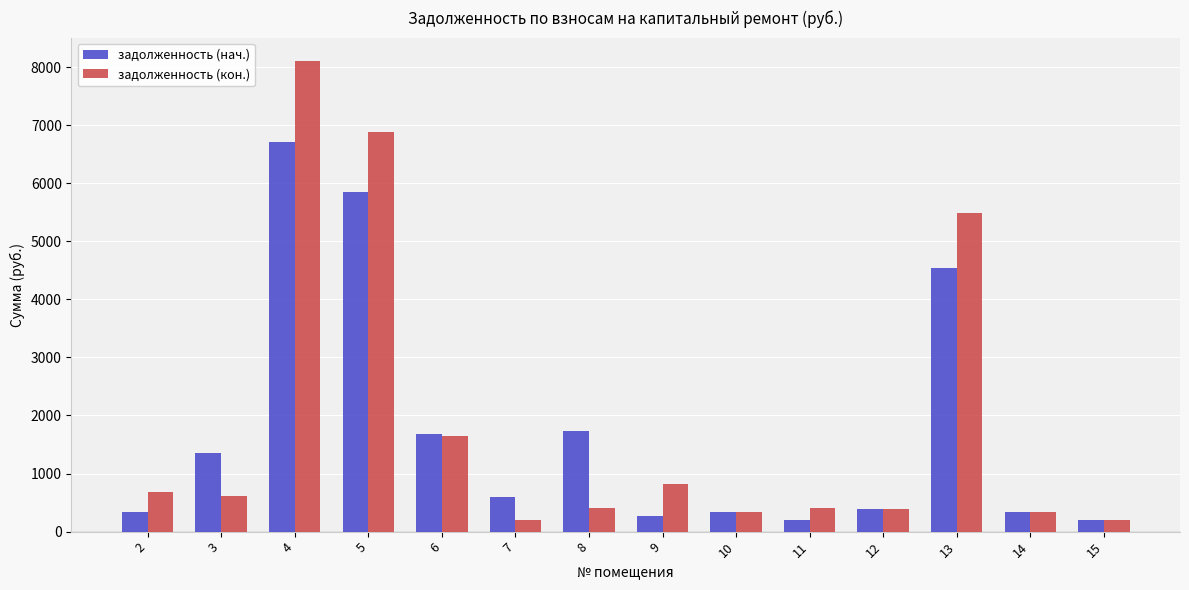

At how many categories does at least one series exceed 3531?

3